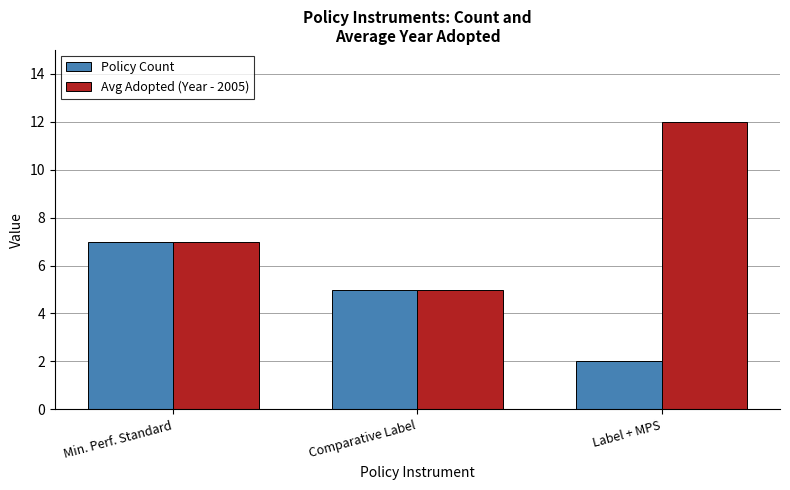

How many groups of bars are there?

3